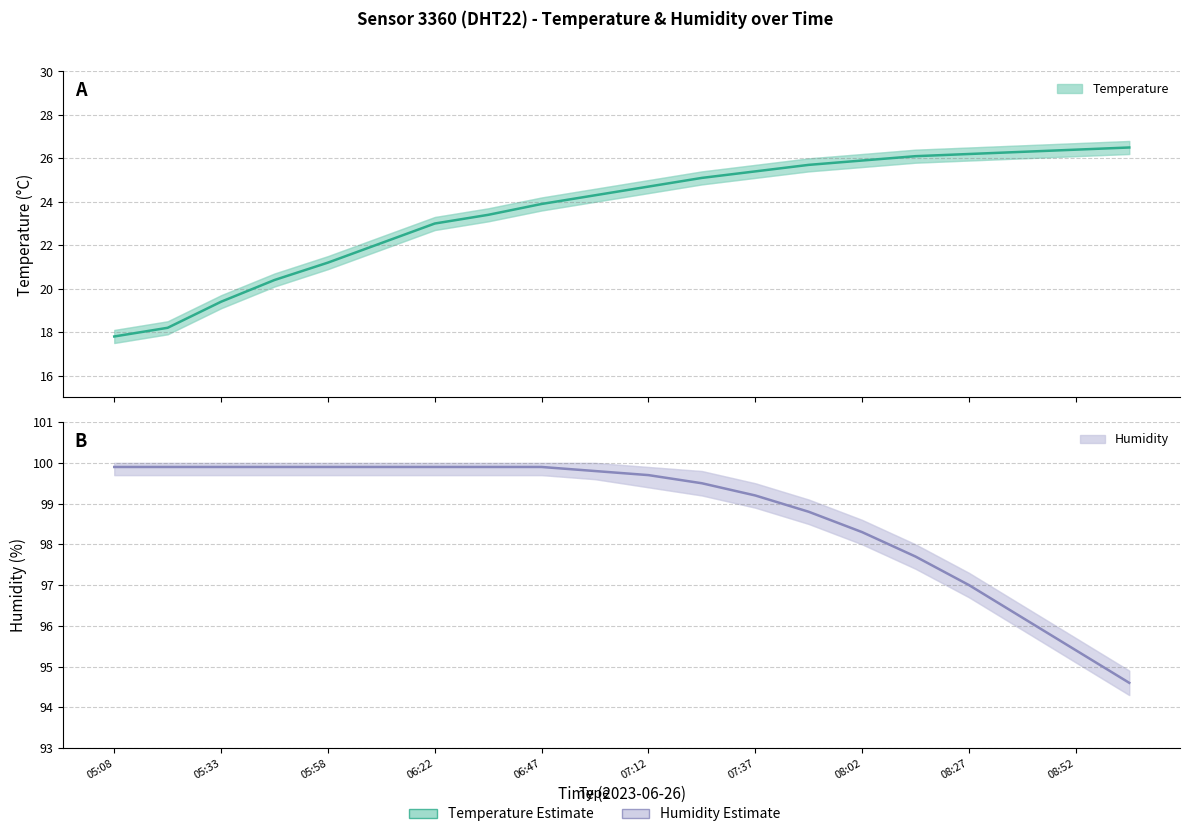

What is the difference between the maximum and minimum values in the humidity series?

5.3